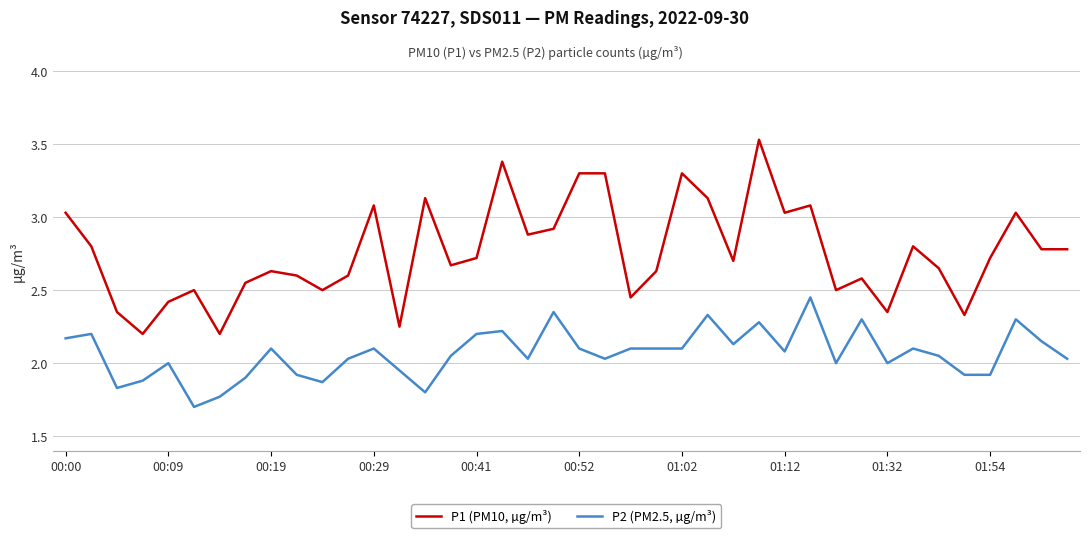

Which series has the largest range (max minus min)?

P1 (PM10, µg/m³)